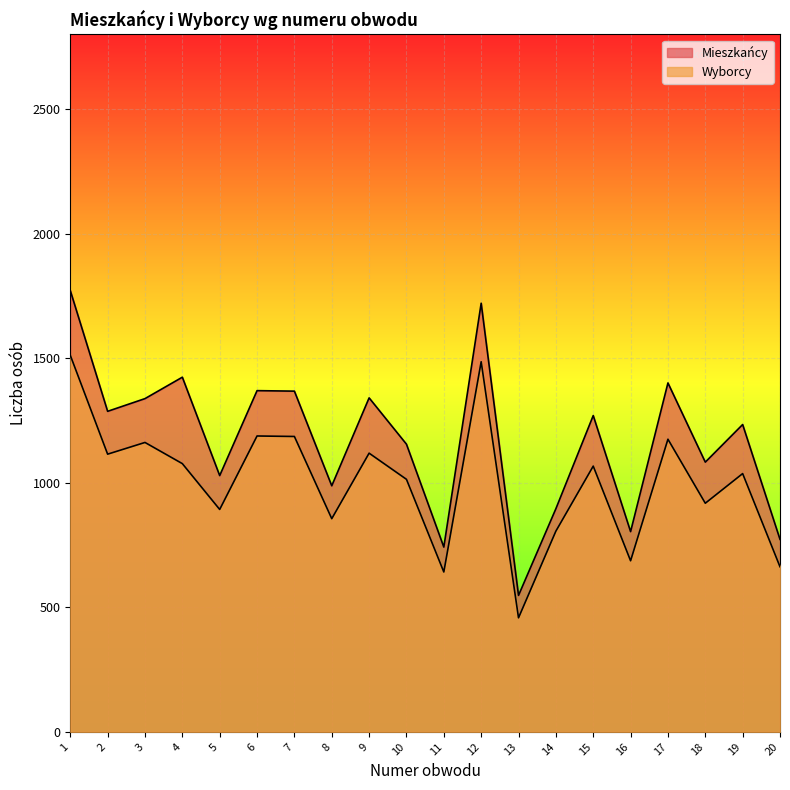

What is the difference between the maximum and second lowest values in the Mieszkańcy series?

1030